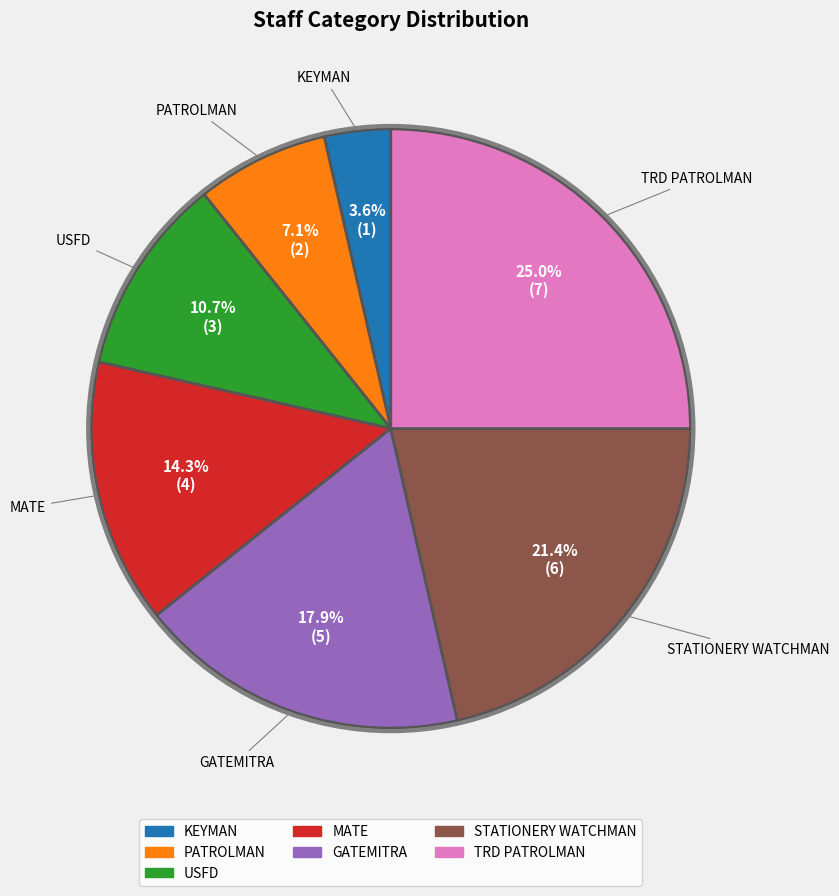

Which slice is the smallest?

KEYMAN